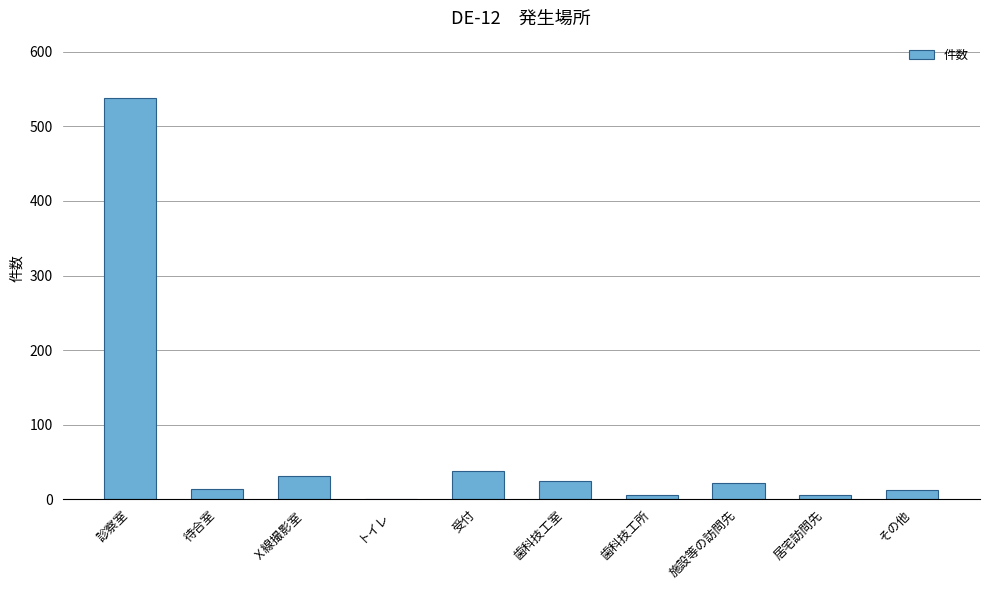

True or false: the data shows 538 at 診察室.

True